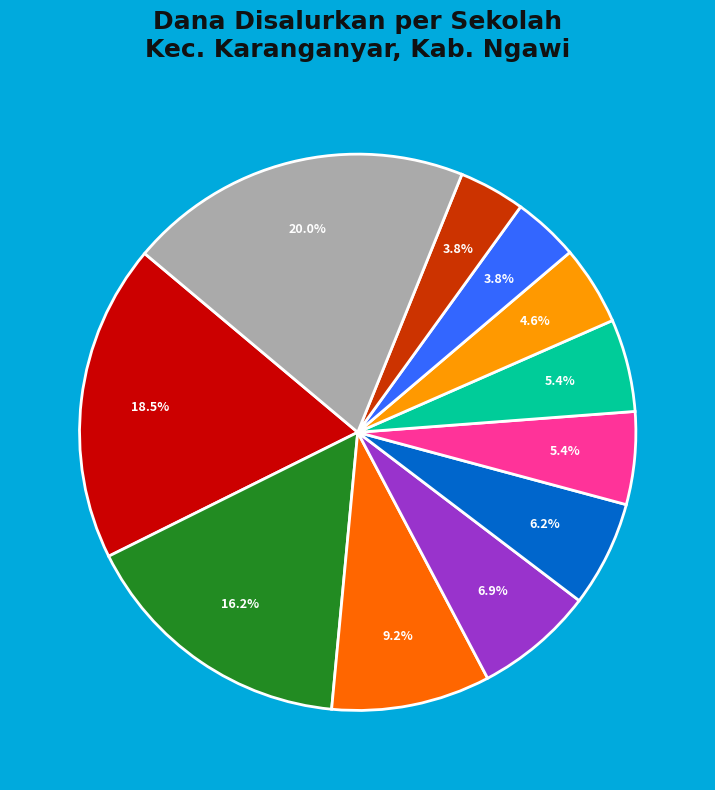

Is there any slice that represents more than half of the pie?

No